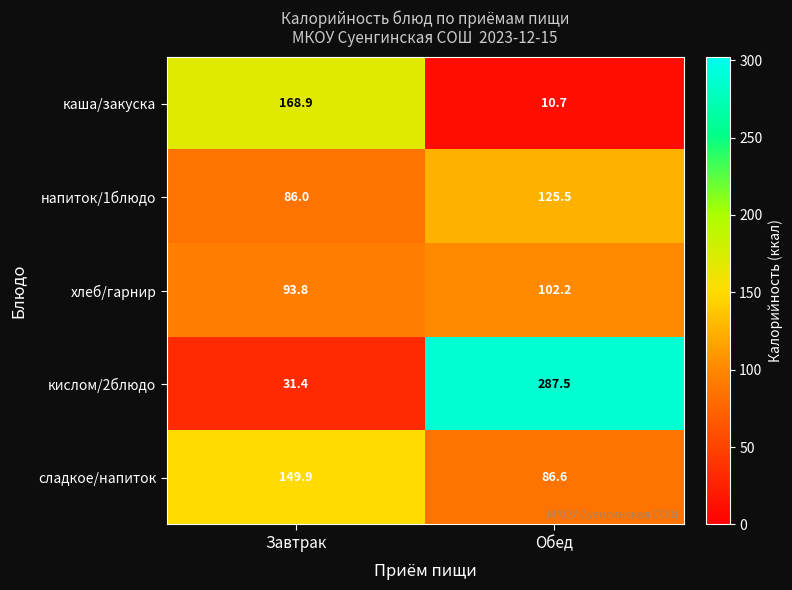

What is the smallest value displayed?

10.7